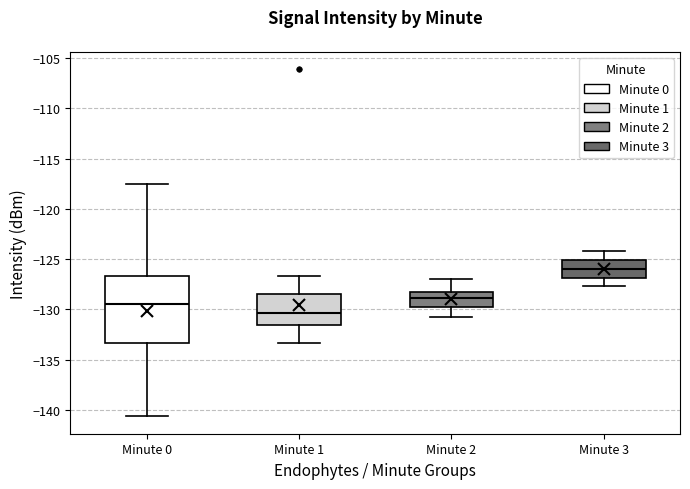

Comparing the boxes themselves (not the whiskers), which one is the tallest?

Minute 0